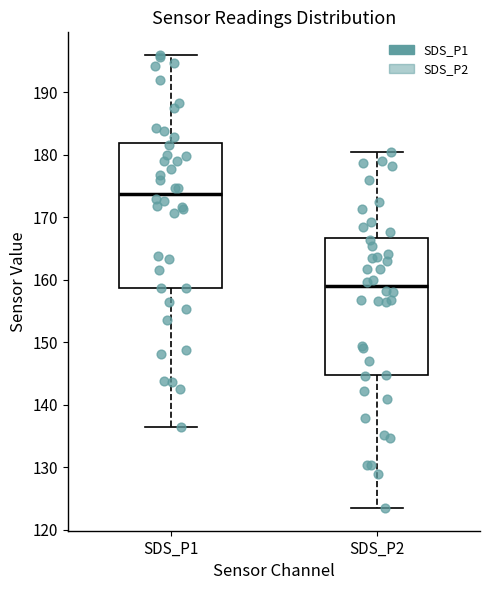

Reading left to right, transcribe this box plot: for each box, give where its median line is, the range the box spans, and where its two whiskers end, as read against the y-axis. The values are not printed on the chart, so give them approximately, as read against the axis.

SDS_P1: median 174, box 159 to 182, whiskers 136 to 196
SDS_P2: median 159, box 145 to 167, whiskers 123 to 180